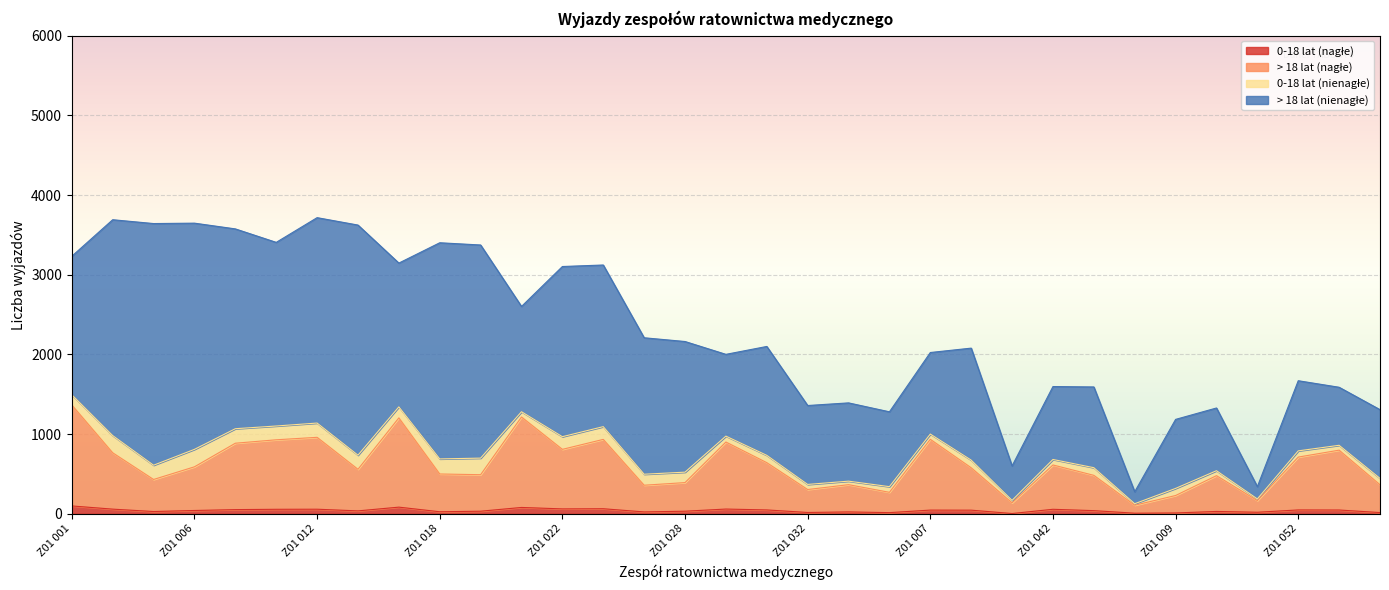

True or false: 0-18 lat (nagłe) has a value of 15 at Z01 036.

True